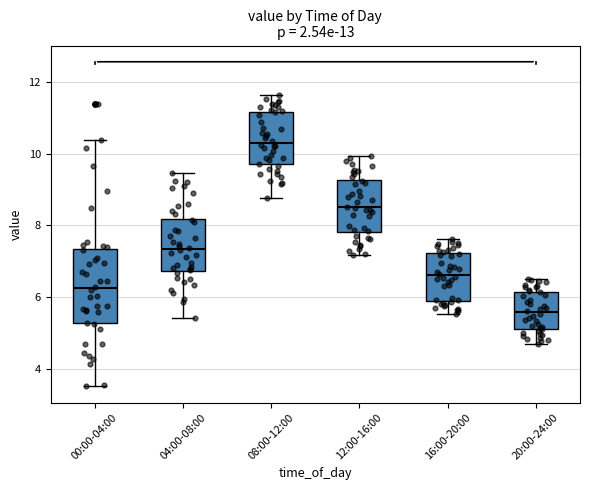

Comparing the boxes themselves (not the whiskers), which one is the tallest?

00:00-04:00